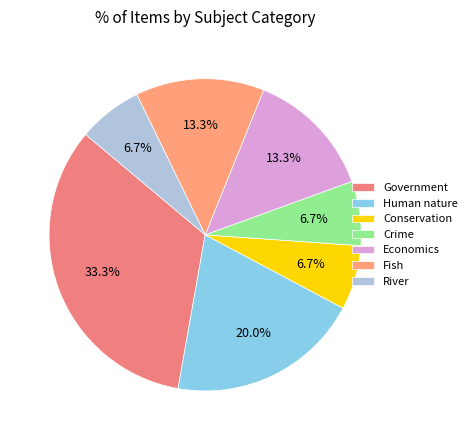

How many segments does this pie chart have?

7